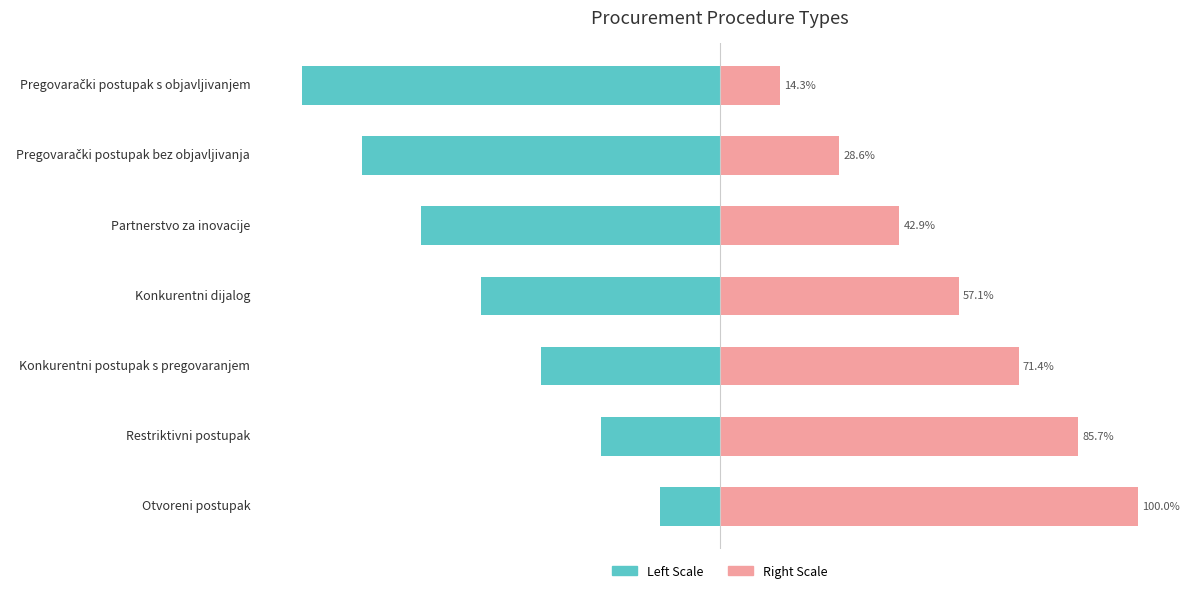

Does the chart contain stacked bars?

No